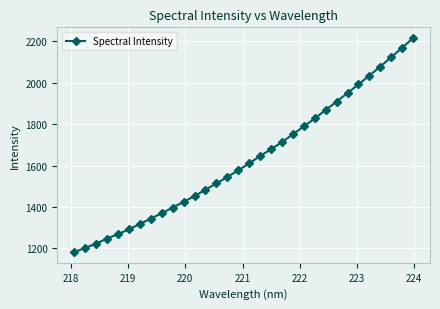

What is the average value?

1631.5